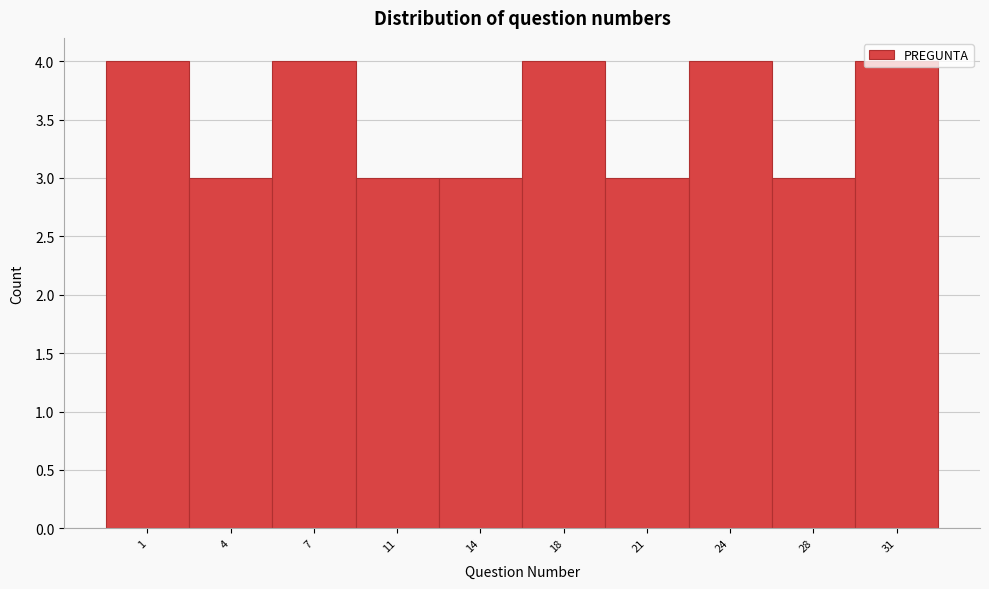

What is the sum of all values?

35